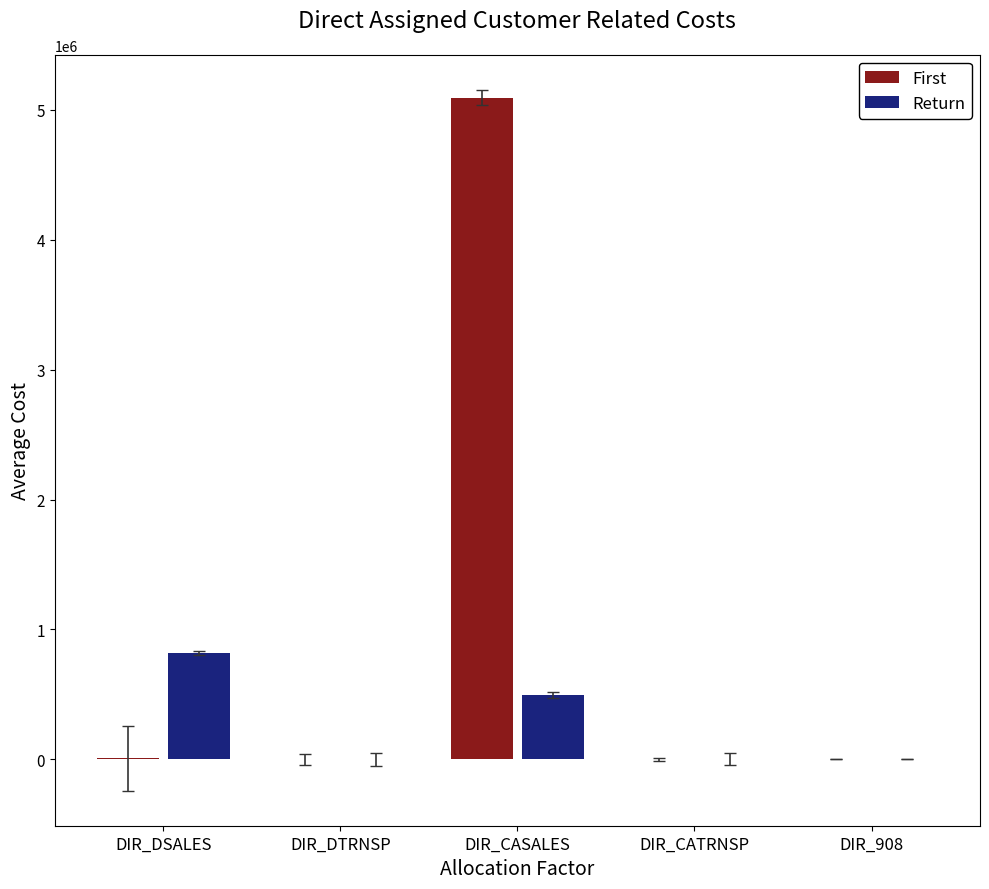

What is the maximum value for First?

5093078.2